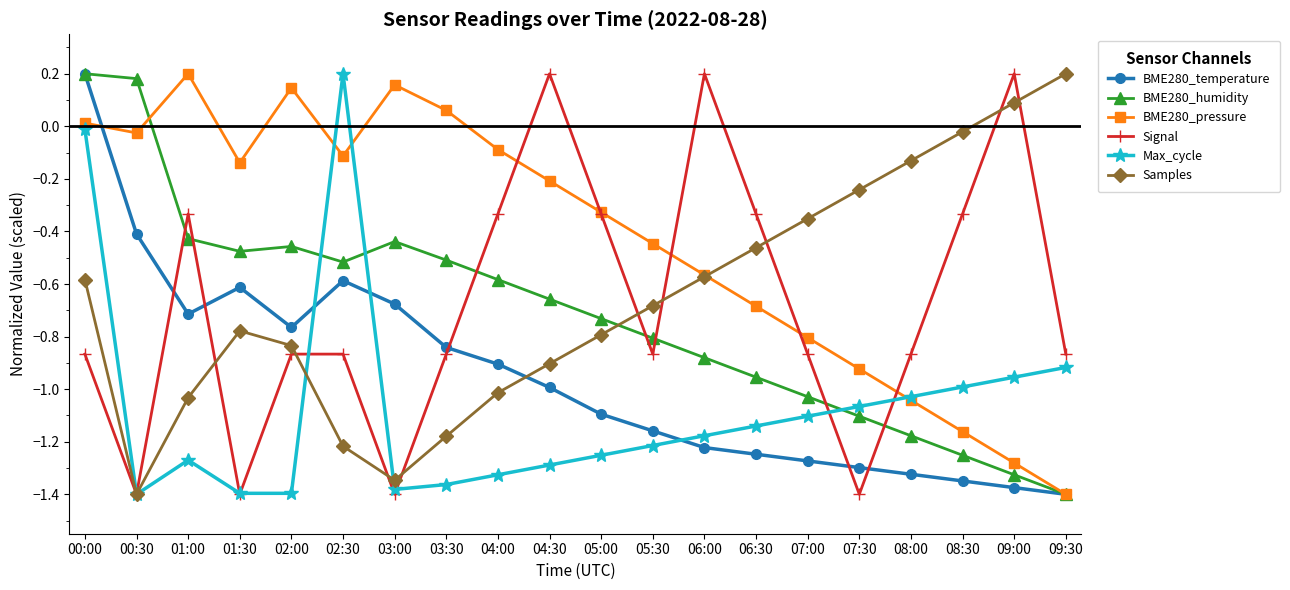

True or false: Samples has a value of -0.8 at 06:00.

False